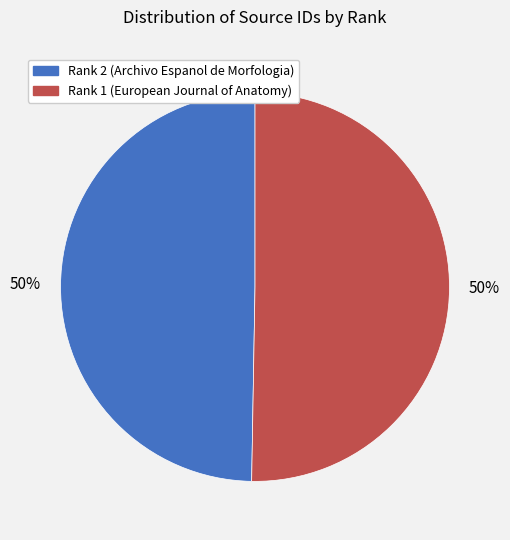

Is it true that Rank 1 (European Journal of Anatomy) is 50% of the pie?

True